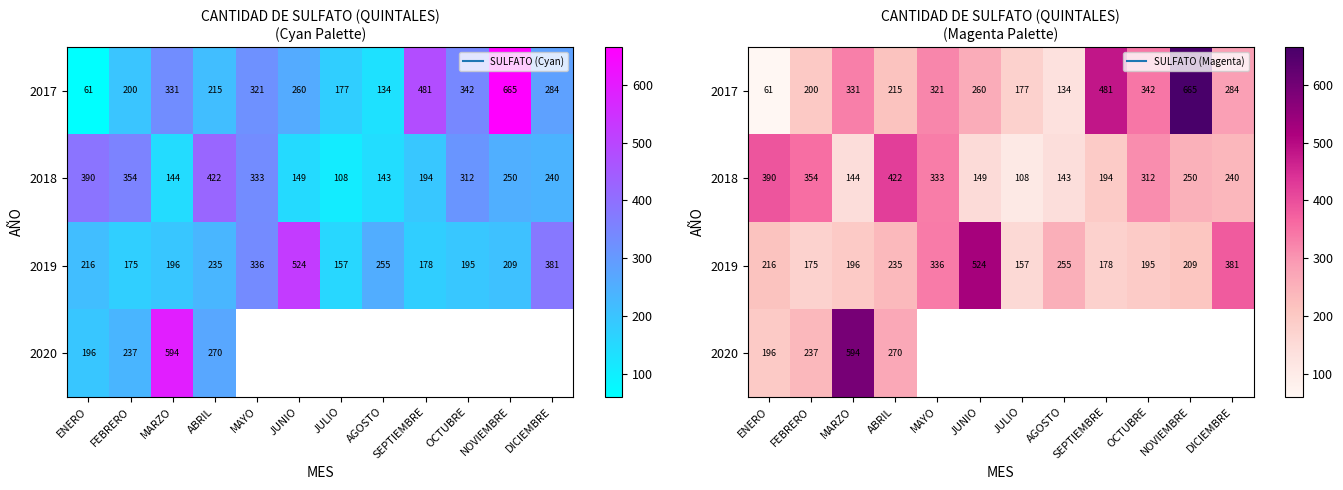

Which series changed the most between OCTUBRE and DICIEMBRE?

2019